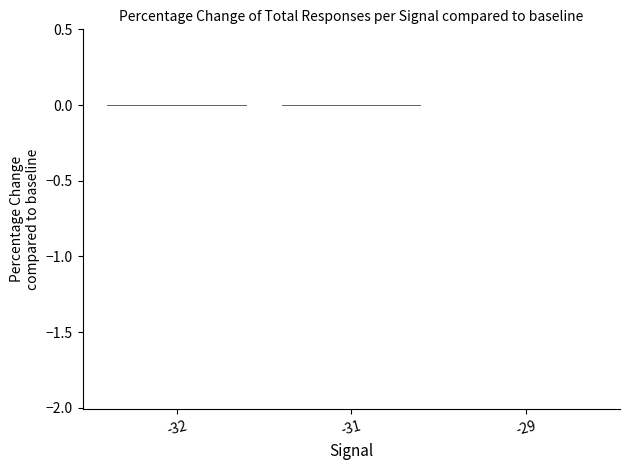

True or false: the data shows -0.0 at -29.

True